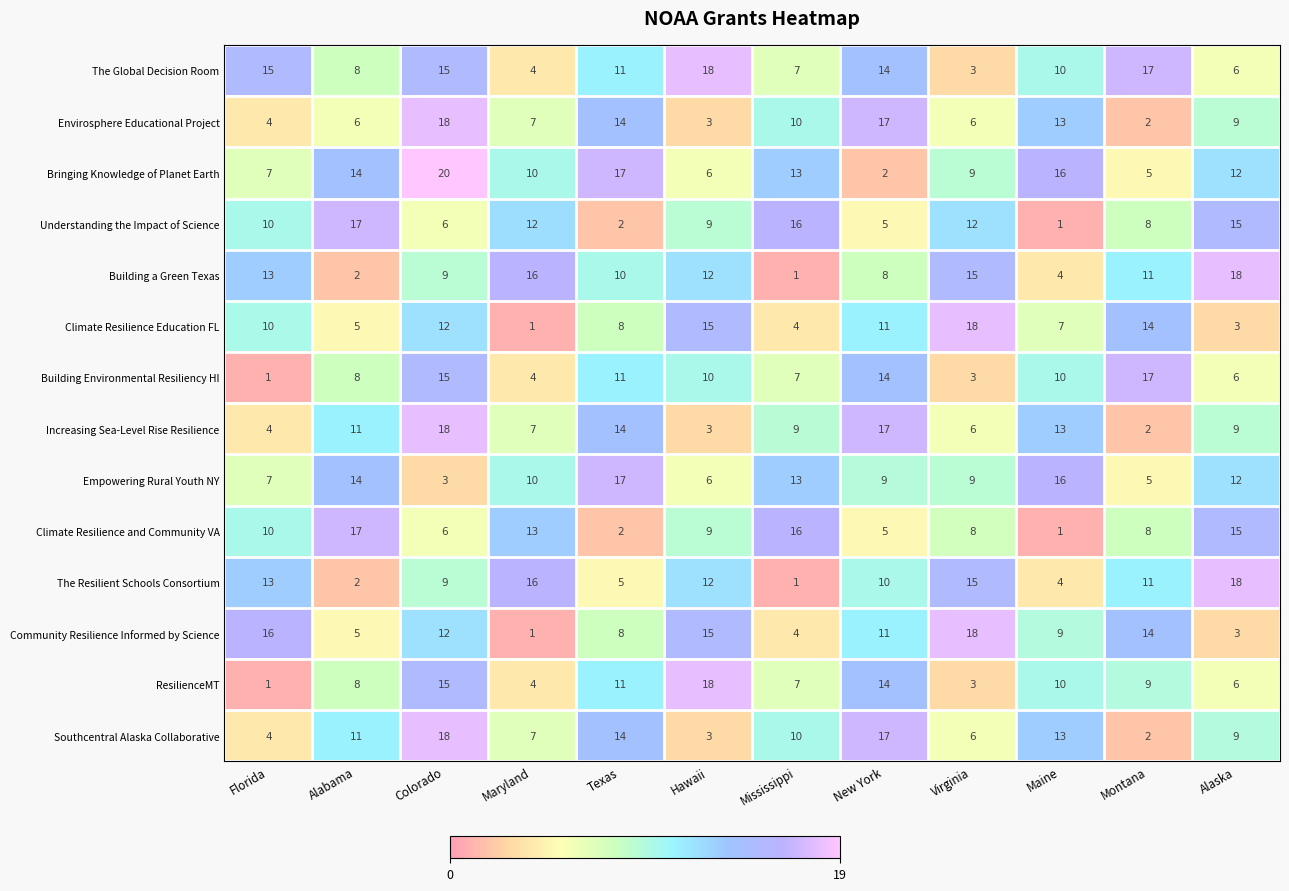

What is the minimum value shown in the chart?

1